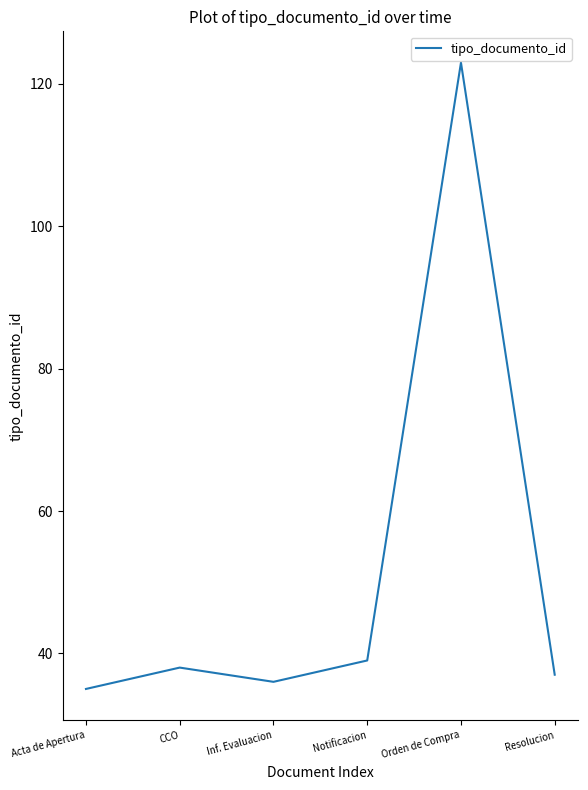

What is the sum of the values at Inf. Evaluacion and CCO?

74